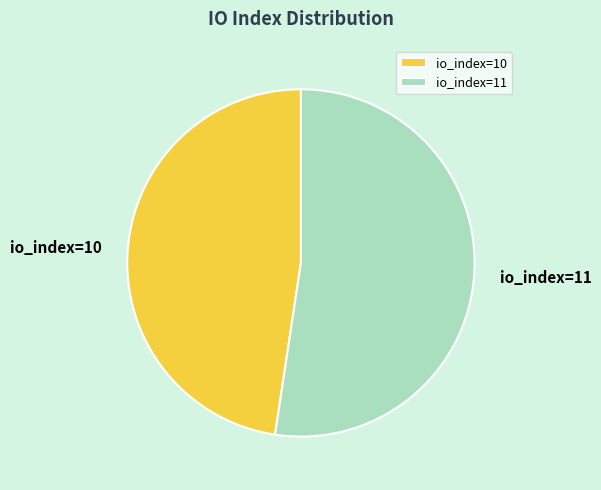

Is the sum of io_index=11 and io_index=10 greater than half?

Yes